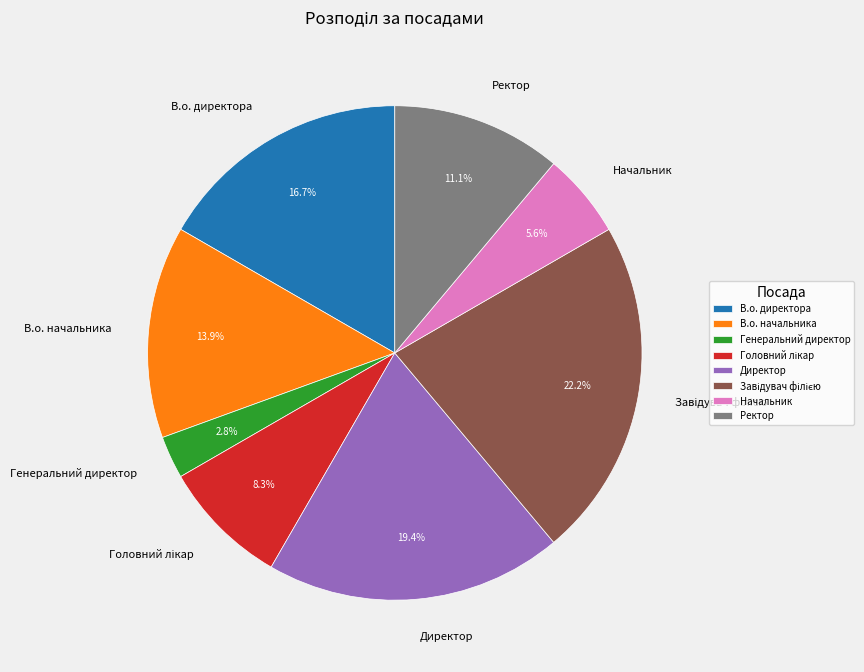

Is it true that Директор is 19% of the pie?

True